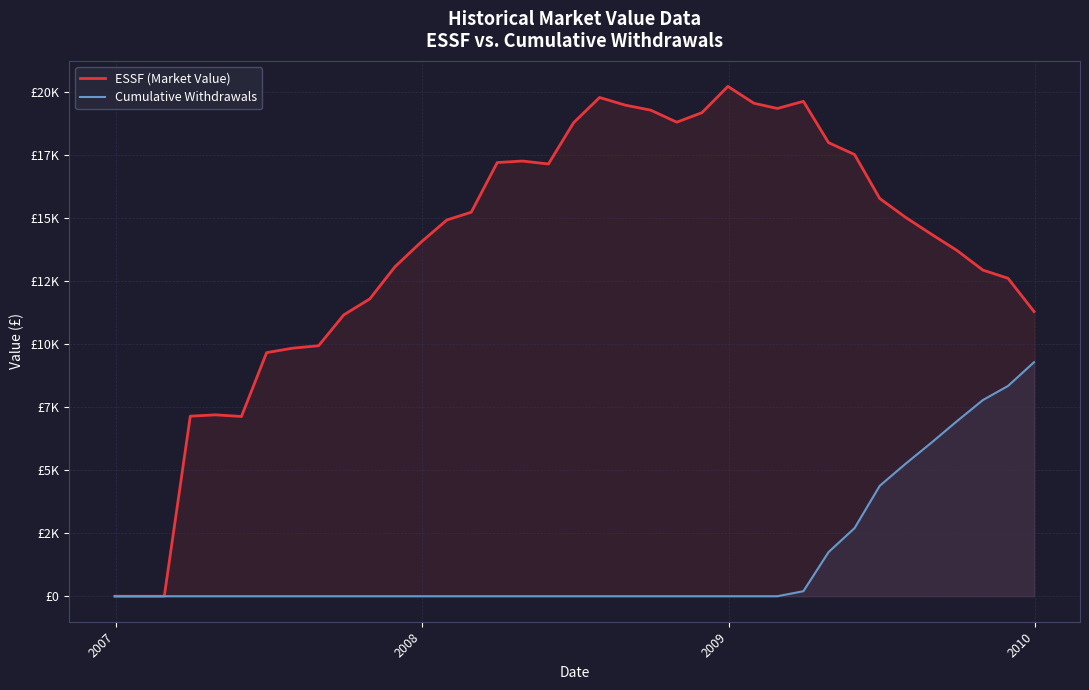

Which series has the widest spread of values?

ESSF (Market Value)